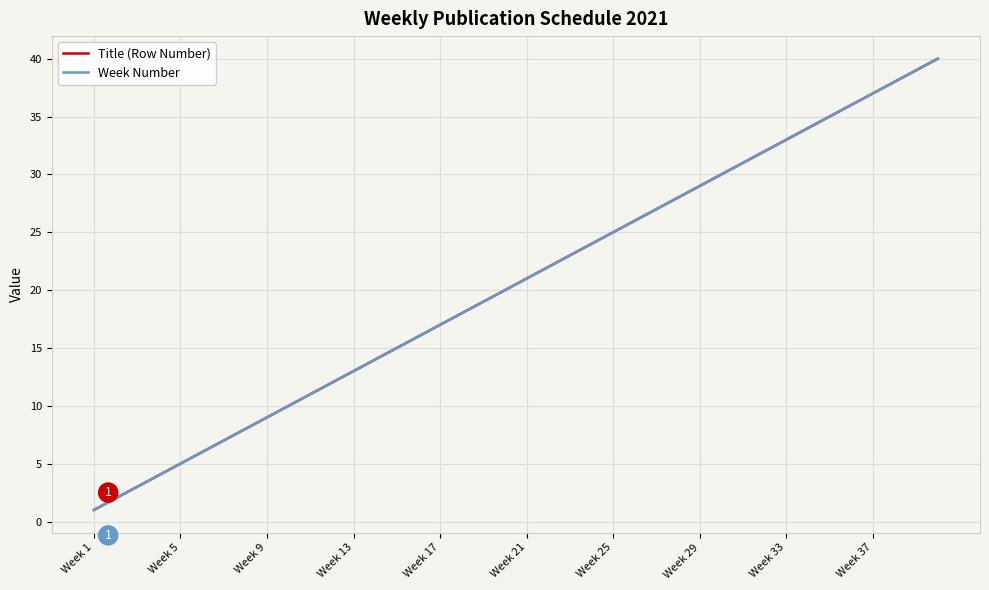

Is this an area chart (filled region under the line)?

No